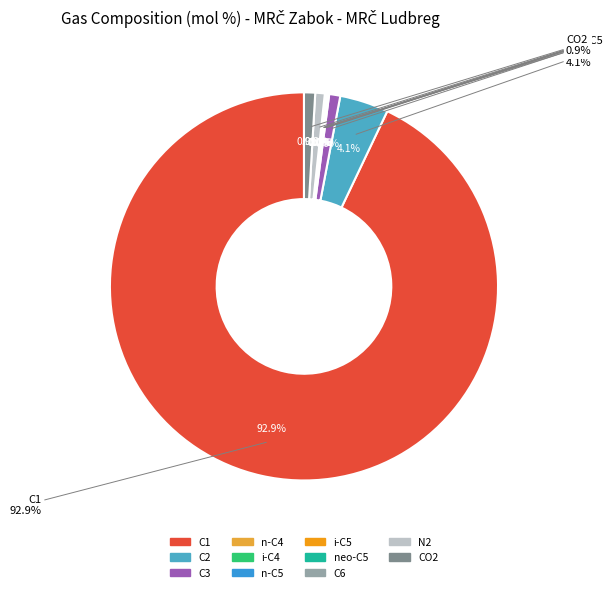

Which category accounts for the majority?

C1